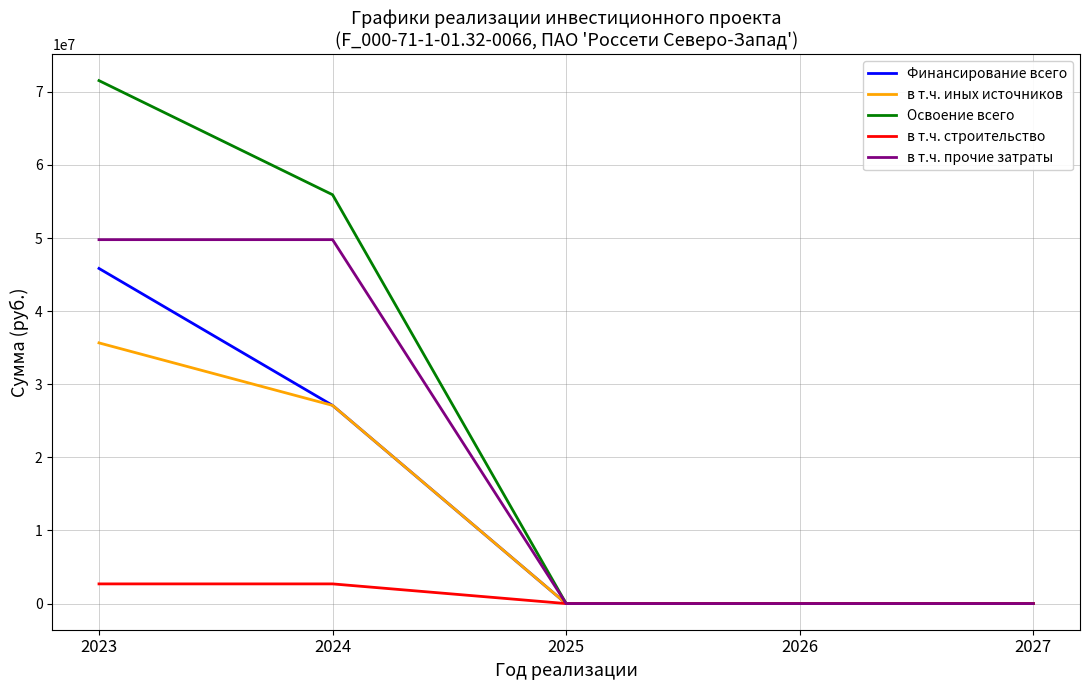

Reading left to right, what are all the values shown in this chart?

Финансирование всего: 2023=45839191	2024=27108026	2025=0	2026=0	2027=0
в т.ч. иных источников: 2023=35657400	2024=27108026	2025=0	2026=0	2027=0
Освоение всего: 2023=71532659	2024=55923355	2025=0	2026=0	2027=0
в т.ч. строительство: 2023=2691890	2024=2691890	2025=0	2026=0	2027=0
в т.ч. прочие затраты: 2023=49777847	2024=49777847	2025=0	2026=0	2027=0